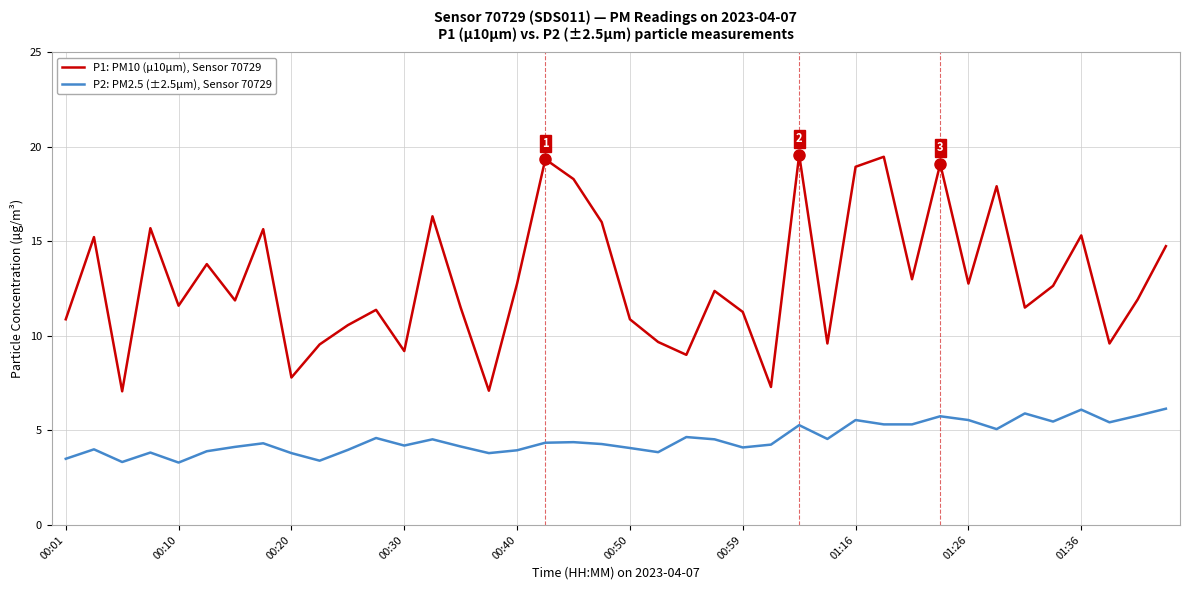

Which series has the widest spread of values?

P1: PM10 (µ10μm), Sensor 70729